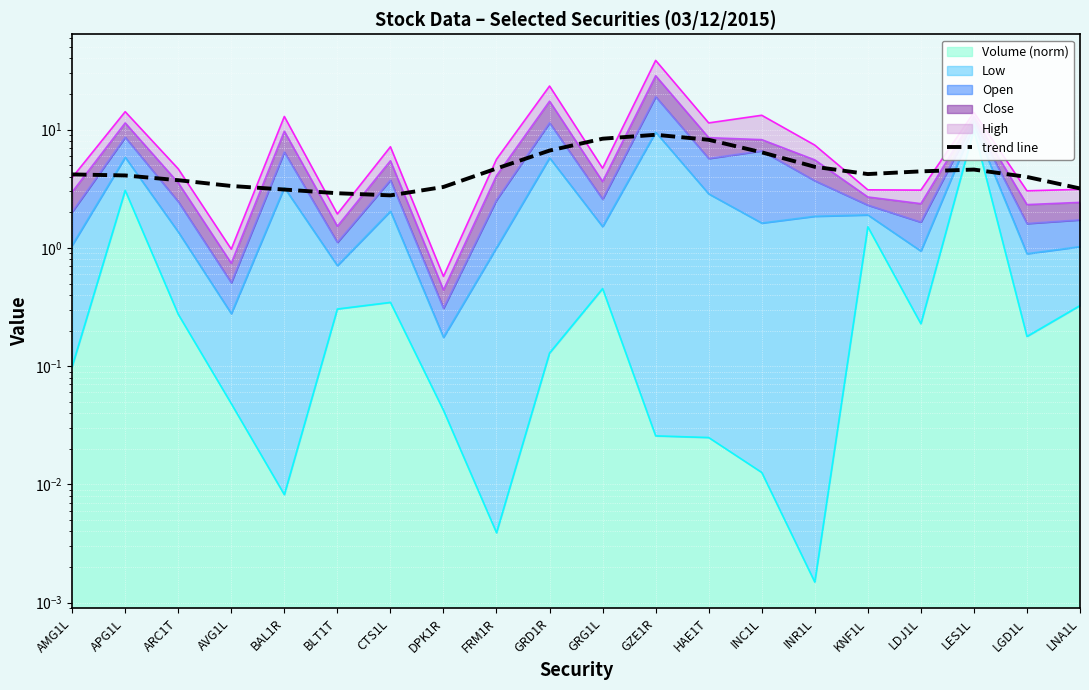

What is the difference between the second highest and minimum values?

5.6